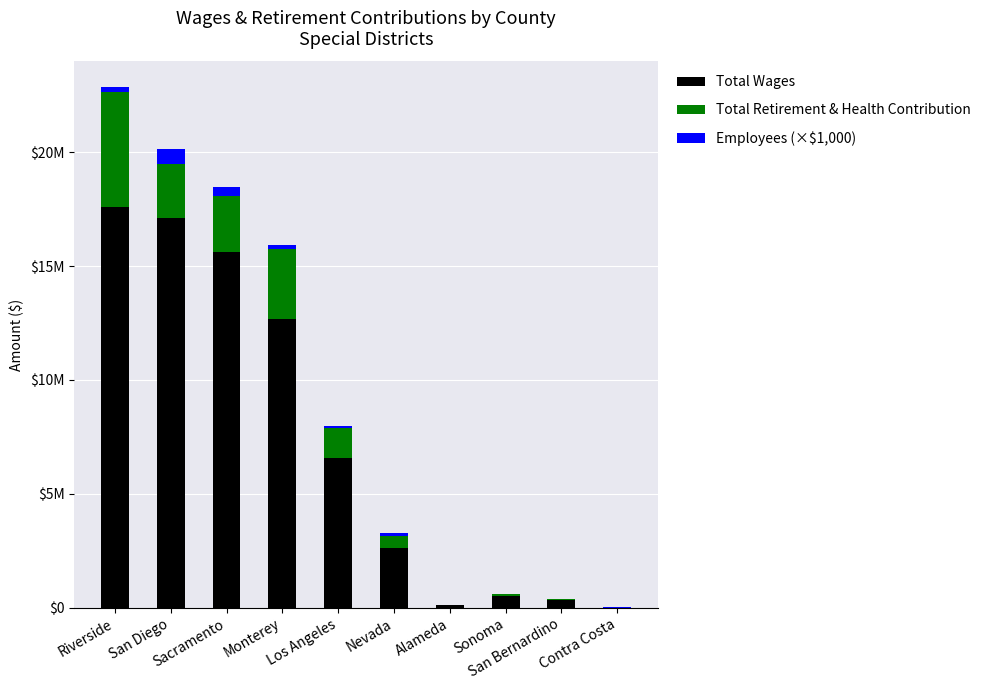

What are all the series names shown in the legend?

Total Wages, Total Retirement & Health Contribution, Employees (×$1,000)